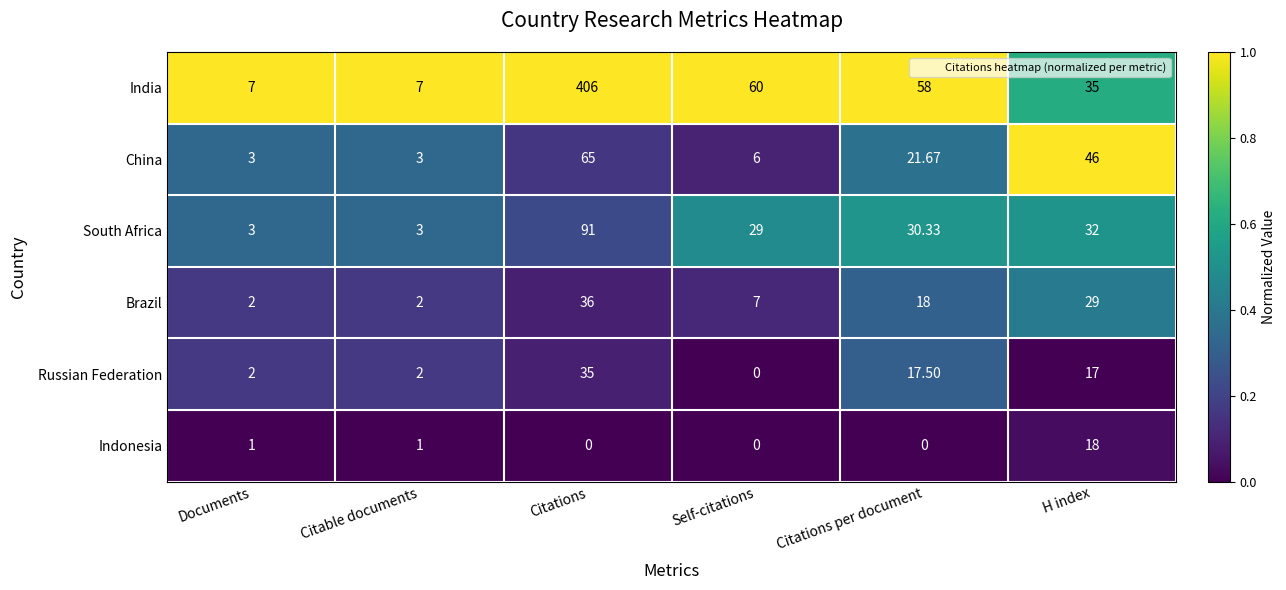

Which series has the widest spread of values?

India